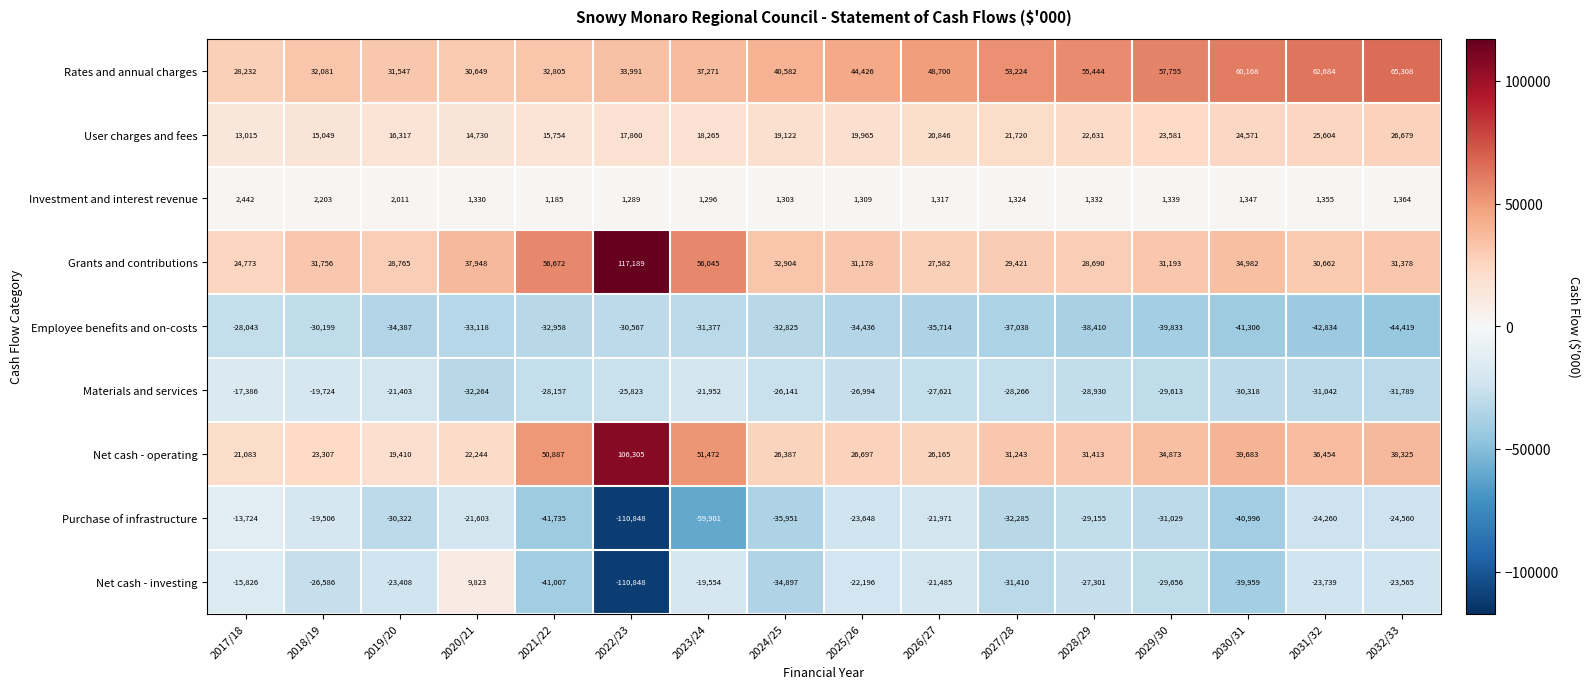

What is the maximum value shown in the chart?

117189